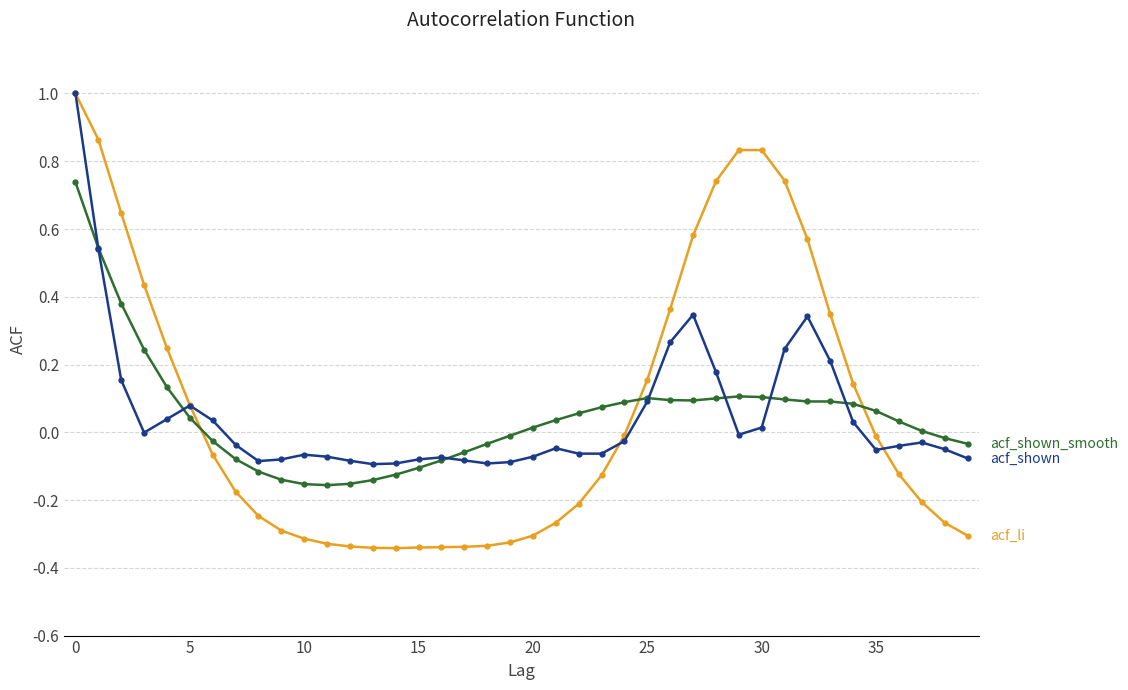

Count the number of categories in the chart.

40